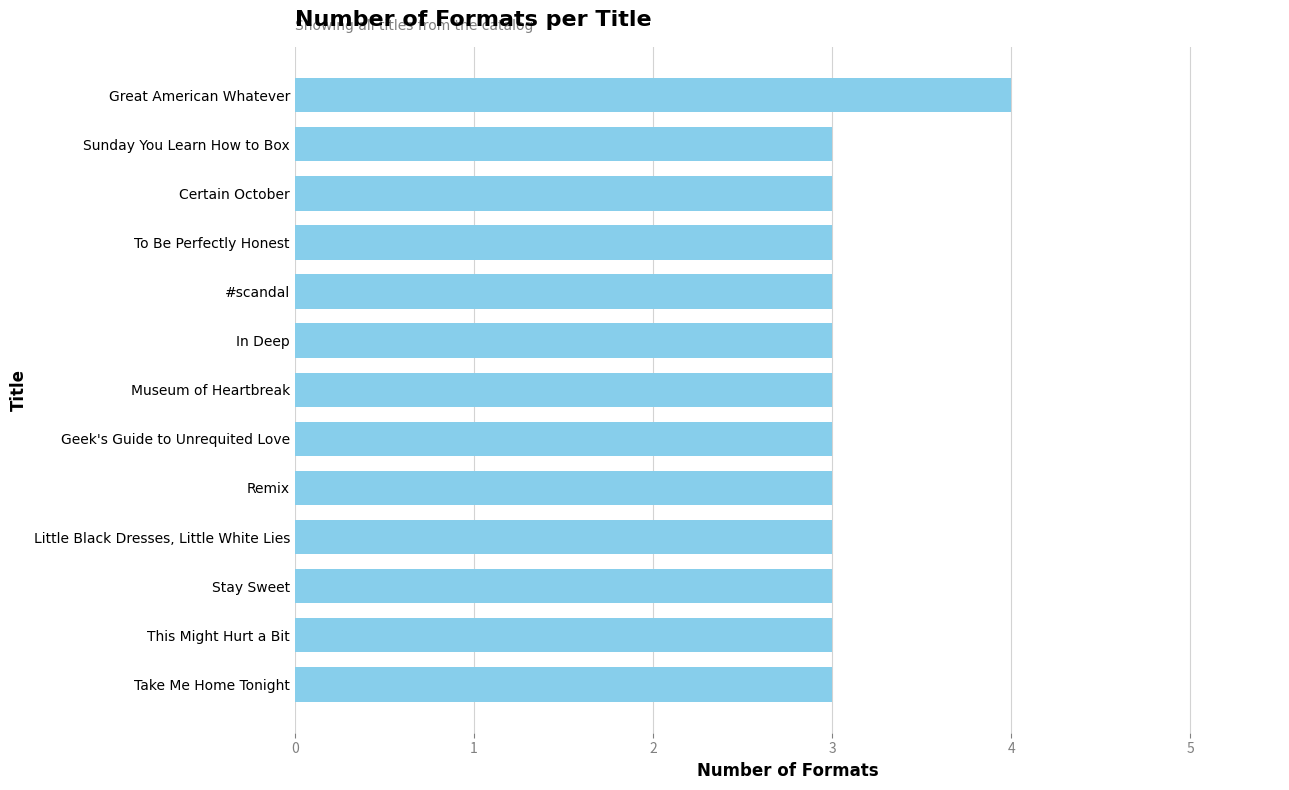

What is the sum of the values at This Might Hurt a Bit and Certain October?

6